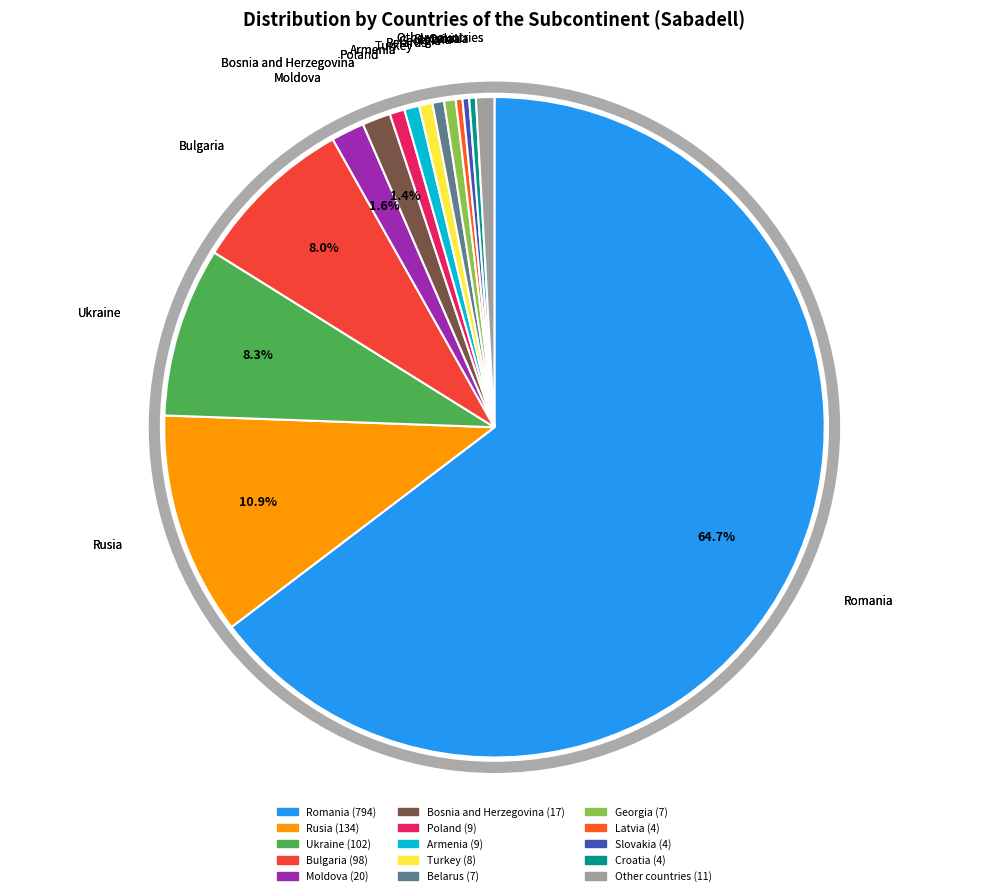

Is it true that Slovakia is 0% of the pie?

True